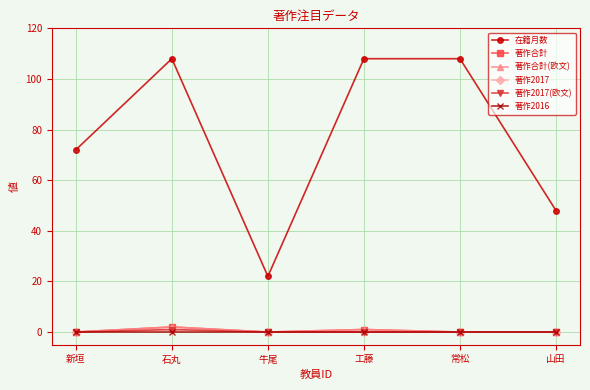

Is the value of 在籍月数 at 工藤 greater than the value of 著作合計(欧文) at 牛尾?

Yes